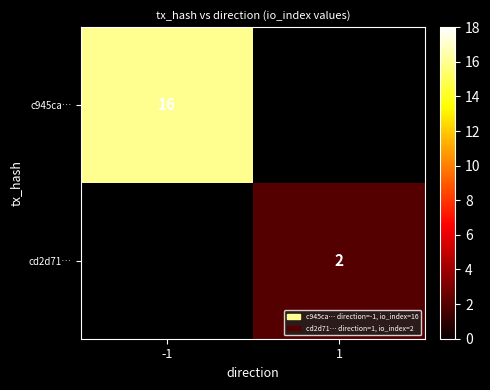

The value of cd2d71… at 1 is 2. True or false?

True